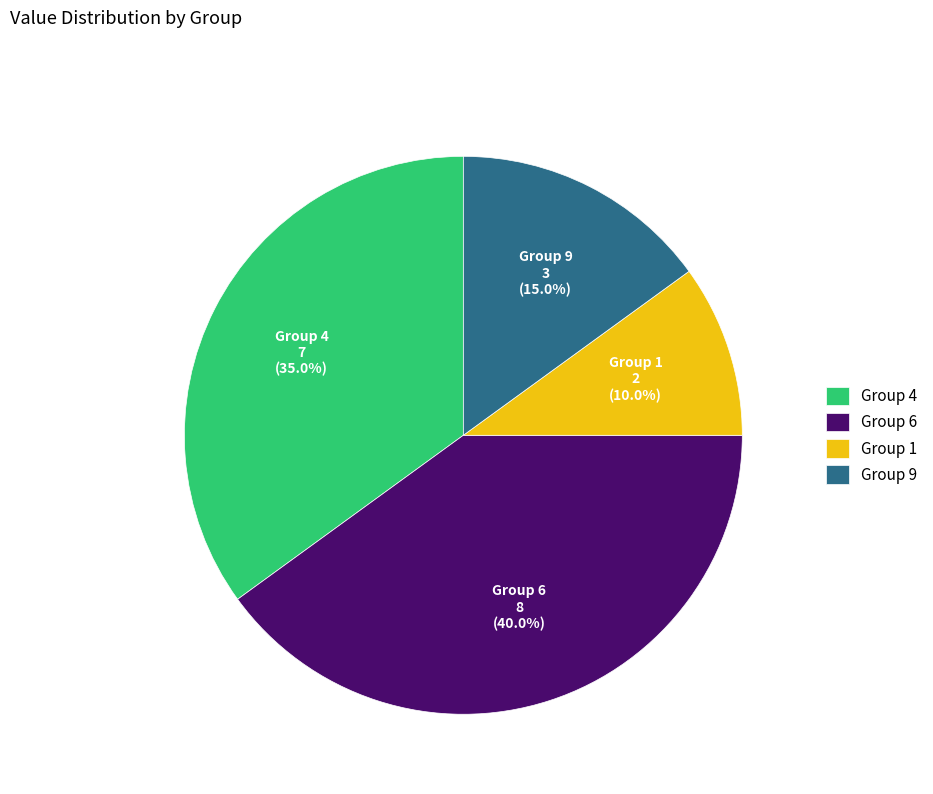

Approximately how many times larger is the value at Group 9 compared to Group 6?

0.4